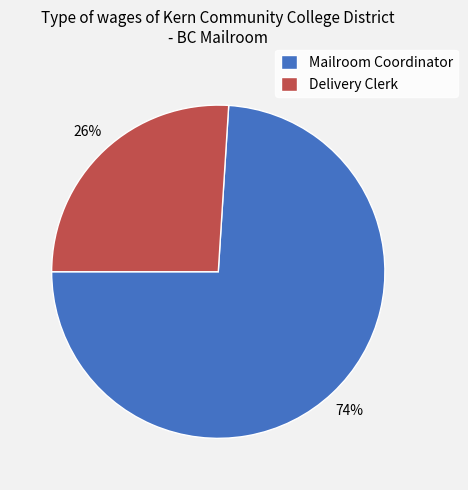

What is the ratio of the value at Mailroom Coordinator to the value at Delivery Clerk?

2.8